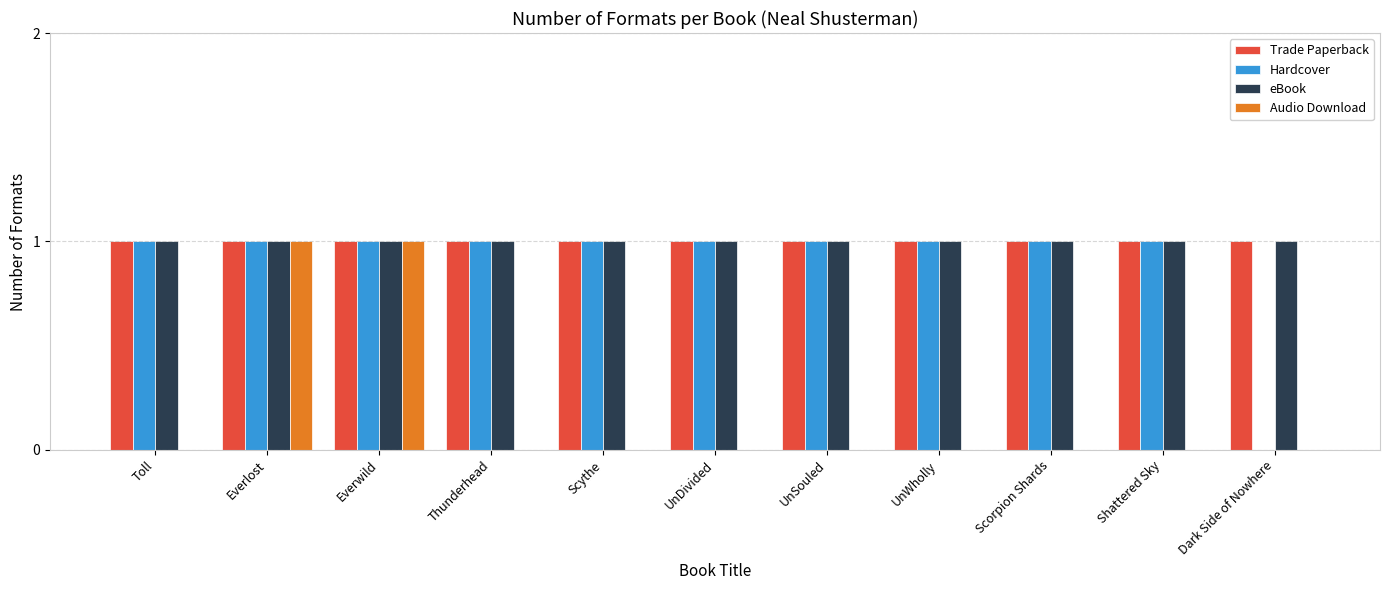

Between Everwild and UnDivided, which series saw the biggest shift?

Audio Download